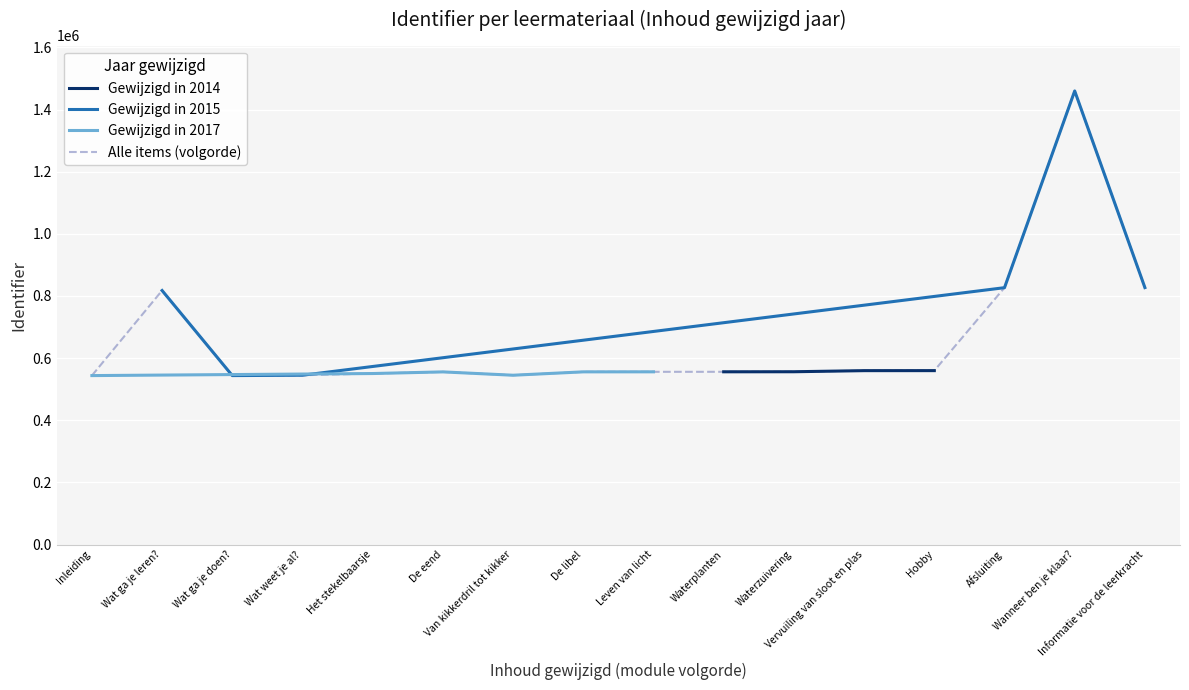

Reading left to right, extract all data points from this chart.

543686	817439	543707	544817	550317	555588	544853	555720	555816	555893	556072	559595	559656	826622	1459696	826867